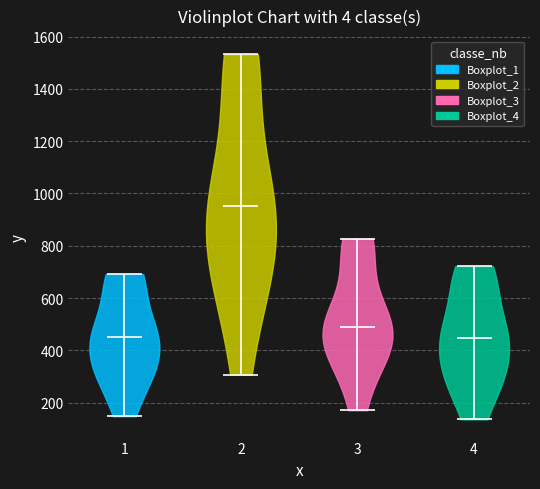

Reading left to right, read every violin against the y-axis: where its median line is, and the lowest and highest points it reaches. The values are not printed on the chart, so give them approximately, as read against the axis.

1: median line 460, lowest point 140, highest point 700
2: median line 960, lowest point 300, highest point 1540
3: median line 480, lowest point 180, highest point 820
4: median line 440, lowest point 140, highest point 720